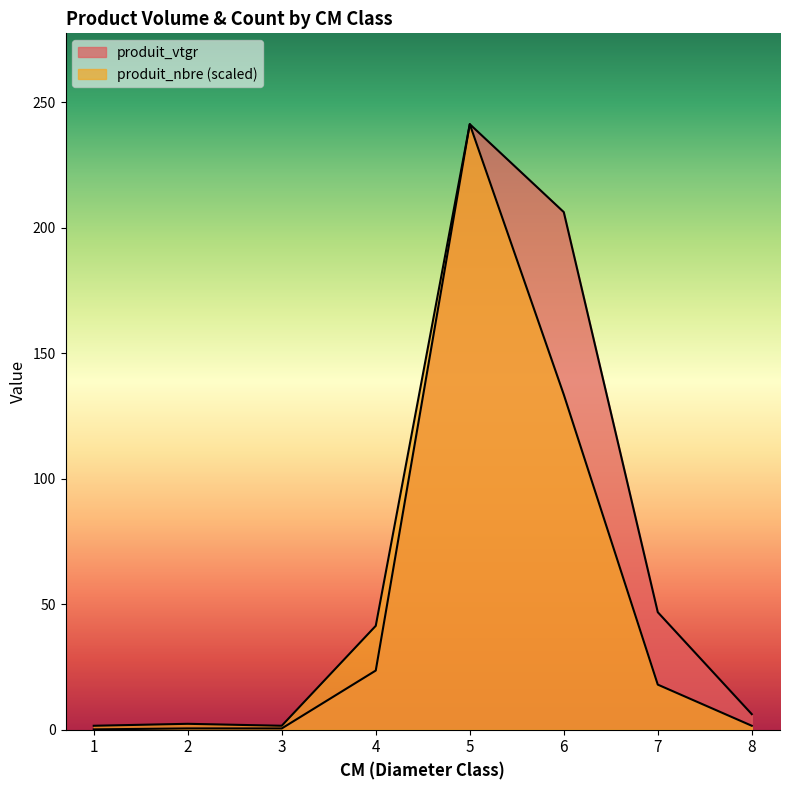

True or false: produit_vtgr and produit_nbre intersect in this chart.

False